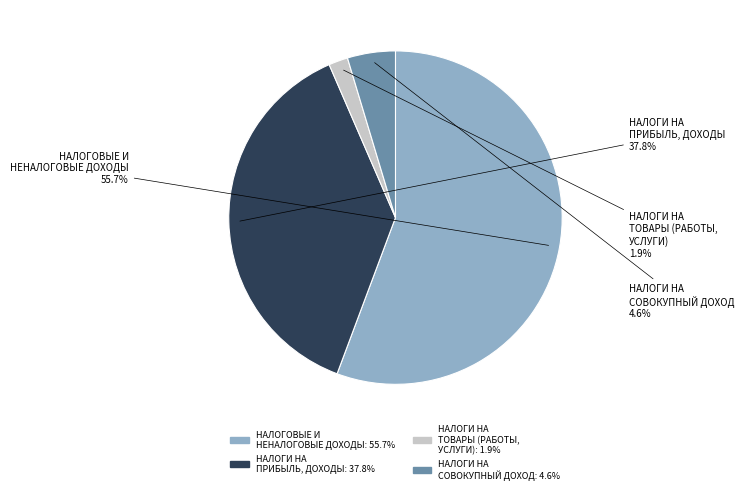

What is the smallest slice in the pie chart?

НАЛОГИ НА ТОВАРЫ (РАБОТЫ, УСЛУГИ)